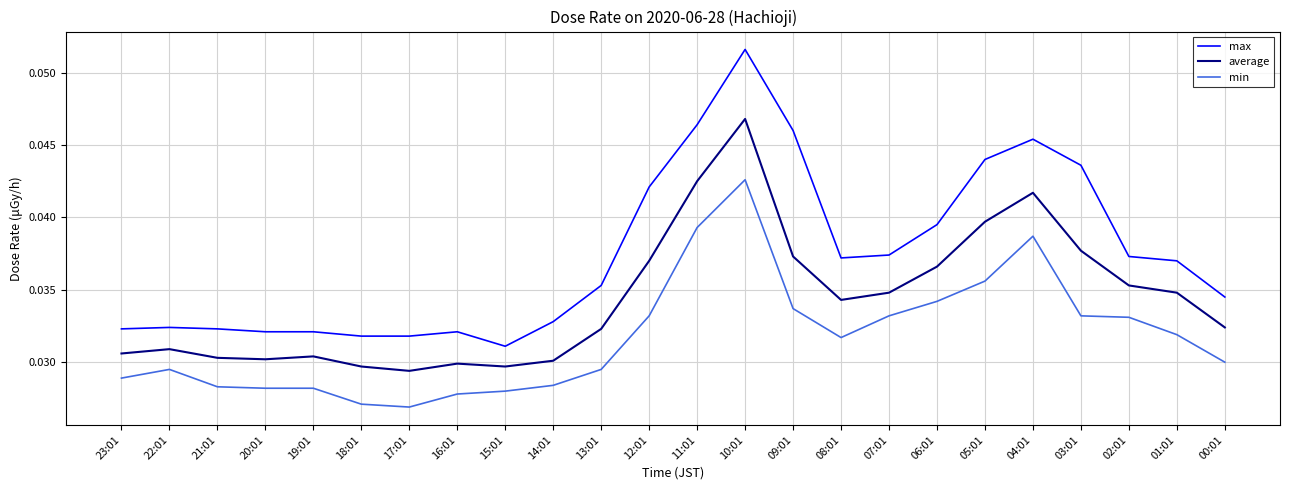

What position from the right is 04:01?

5